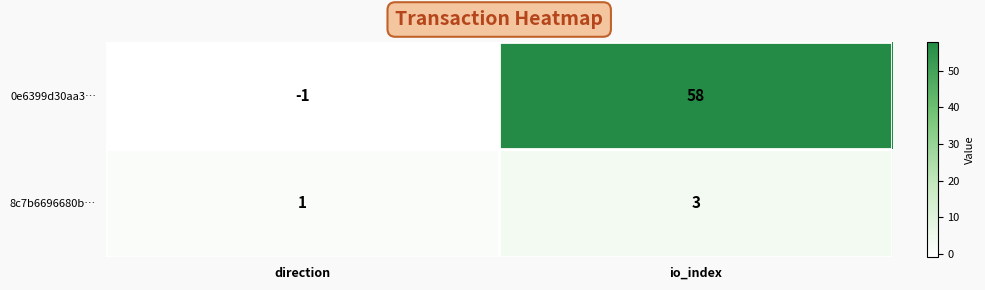

What is the sum of the 8c7b6696680b… values at direction and io_index?

4